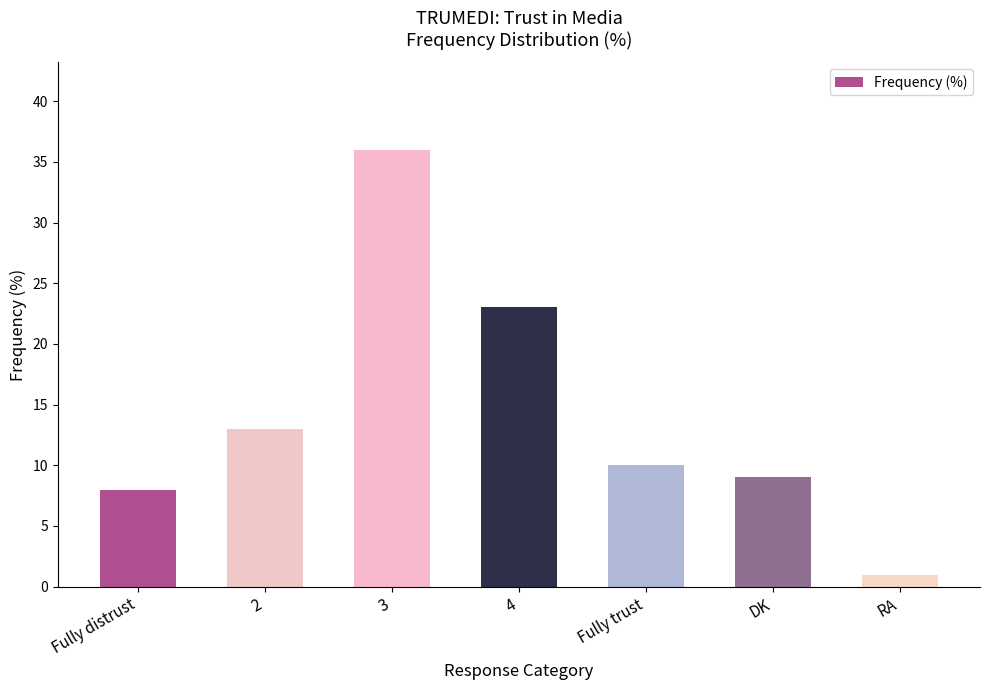

Which has a higher value, 4 or 3?

3